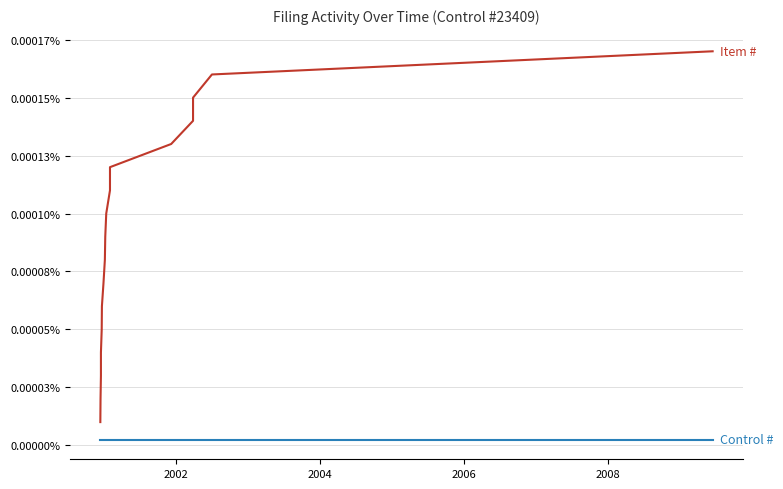

List the series in order of their overall mean, highest first.

Item #, Control #